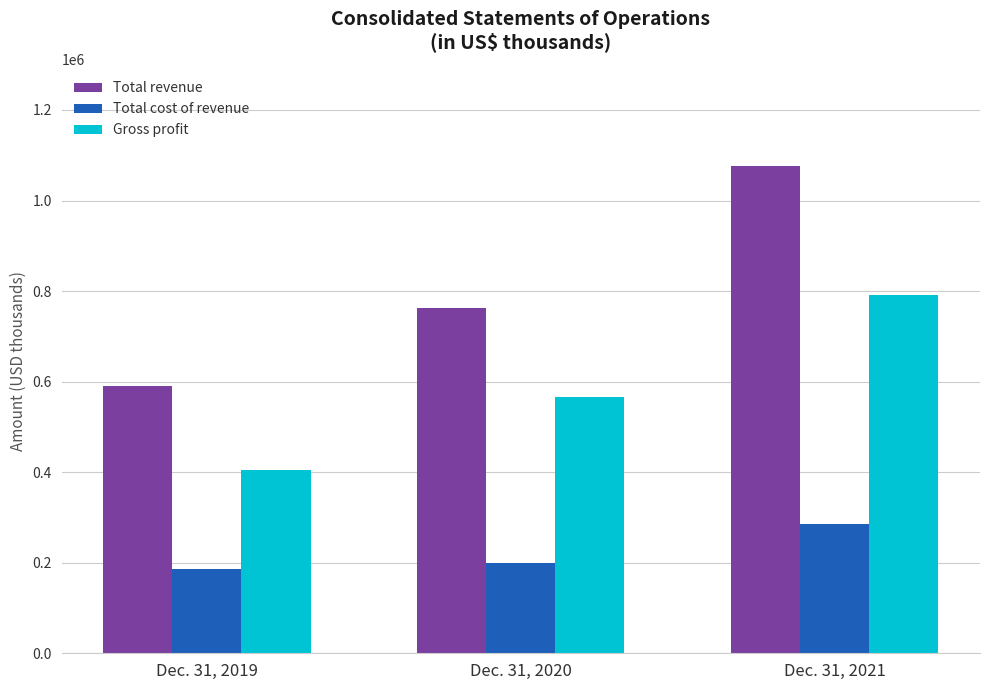

What is the value of the Gross profit bar at the 3rd from the left?

790392